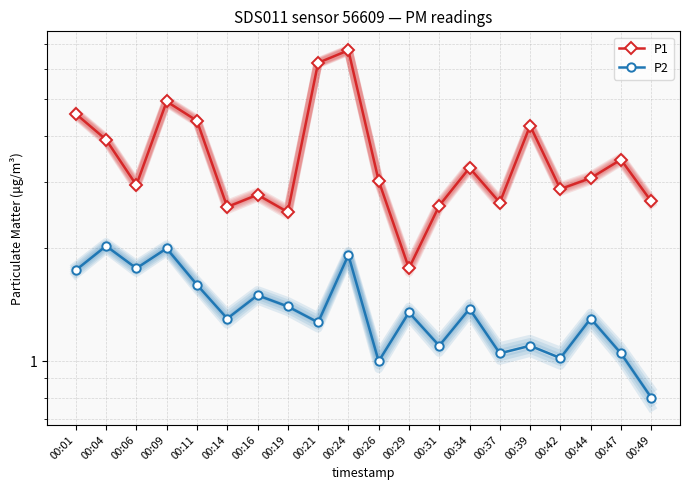

What is the average value of the P1 series?

3.6